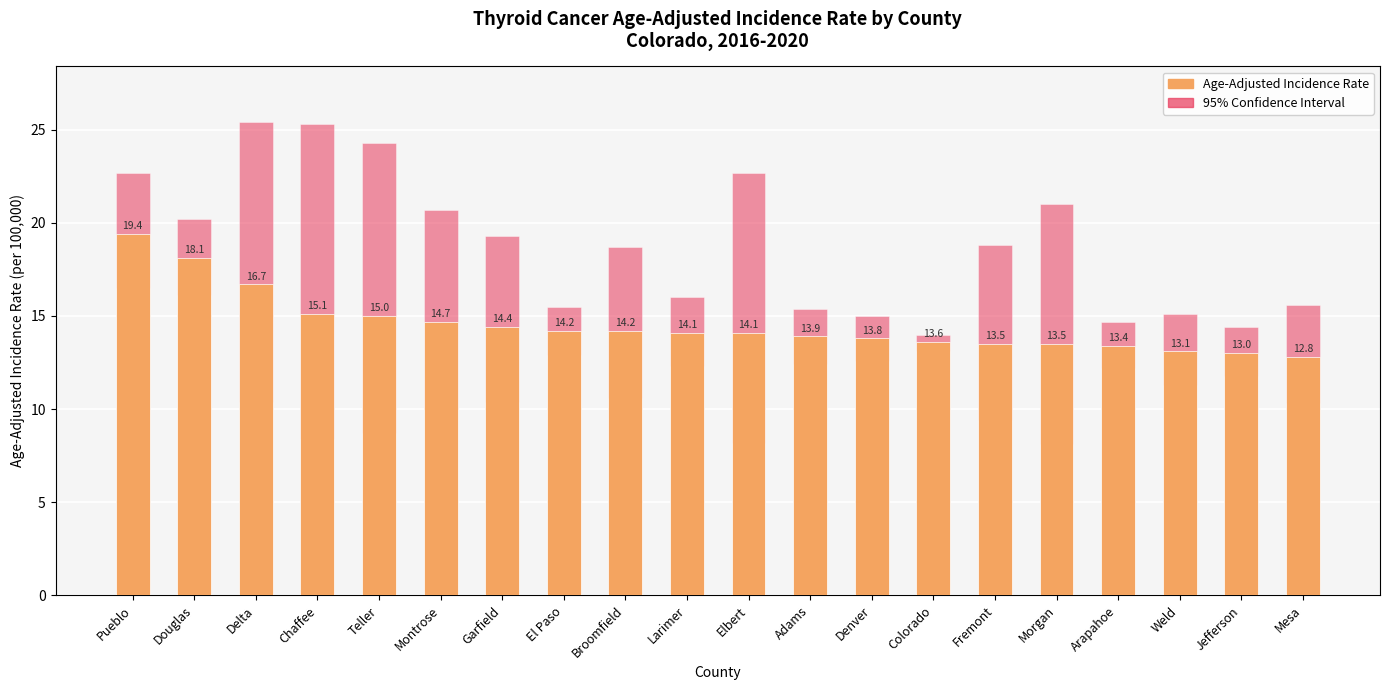

Approximately how many times larger is the value at Douglas compared to Garfield?

1.3